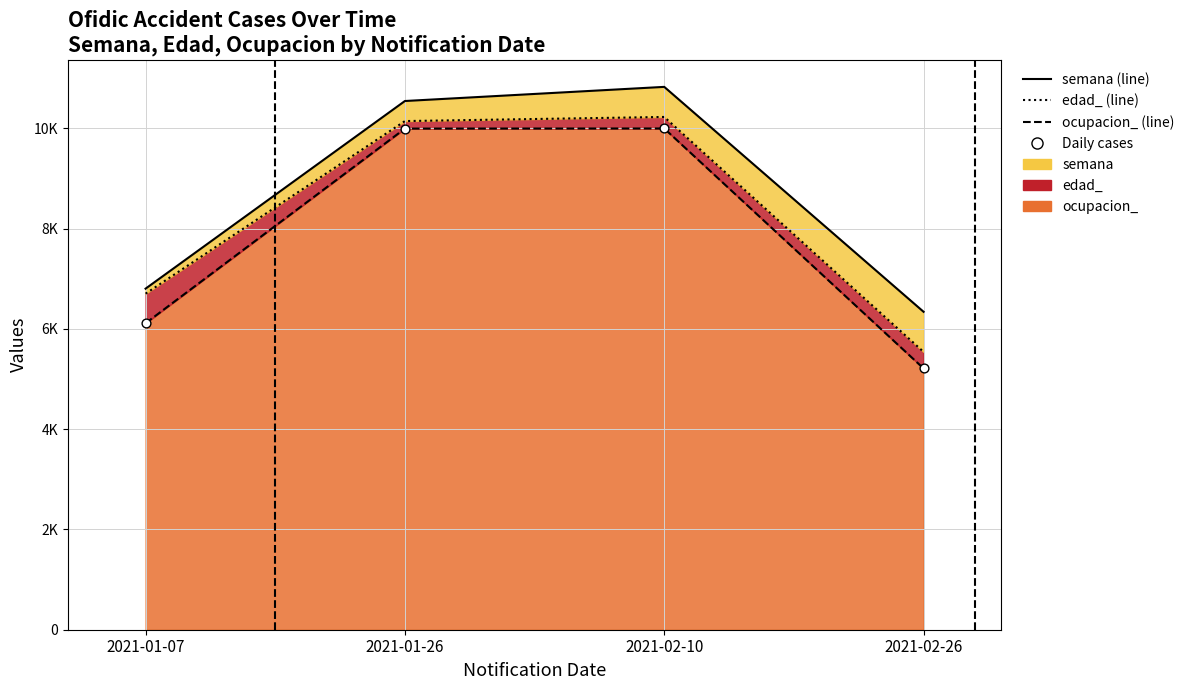

Which series reaches the maximum Y coordinate?

semana (line)